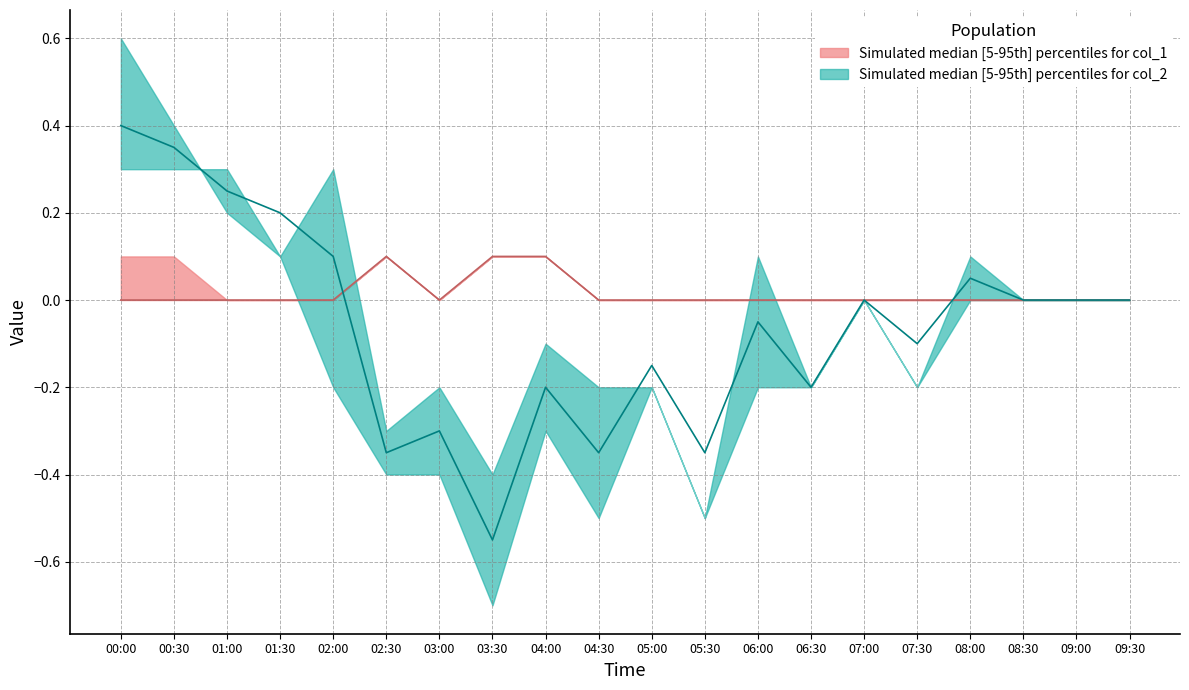

What position from the right is 02:00?

16